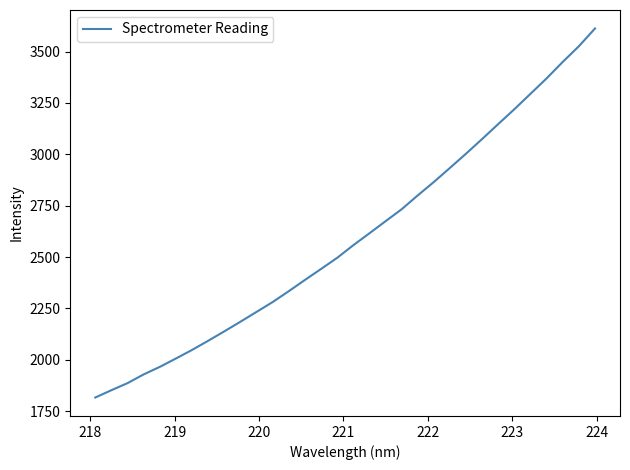

What is the minimum value shown in the chart?

1815.9